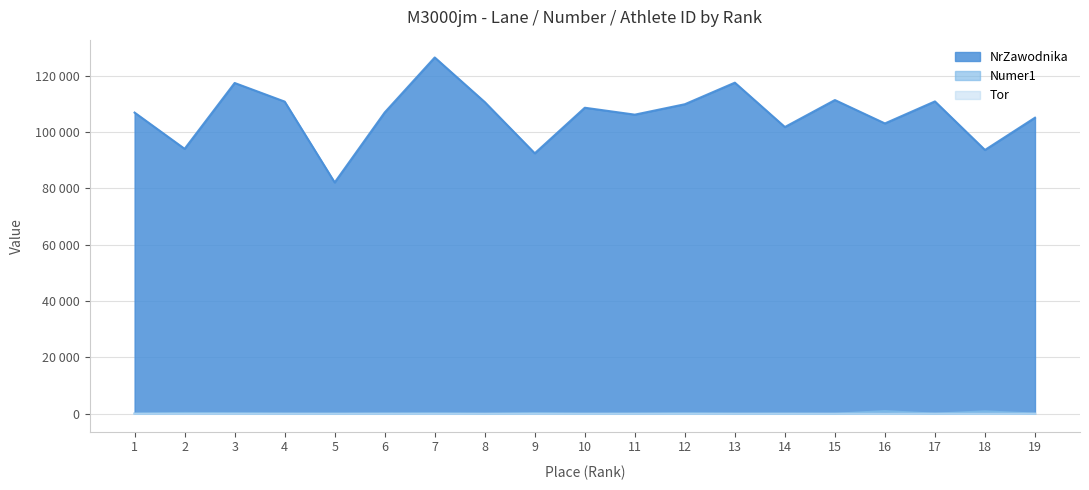

At which label does NrZawodnika reach its minimum?

5